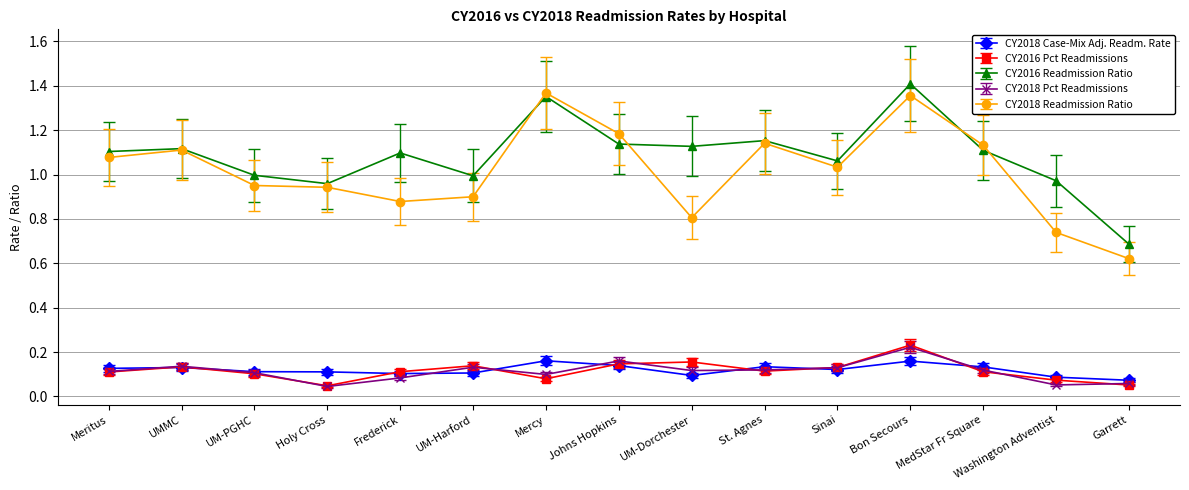

The CY2016 Readmission Ratio series shows 1.5 at Holy Cross. True or false?

False